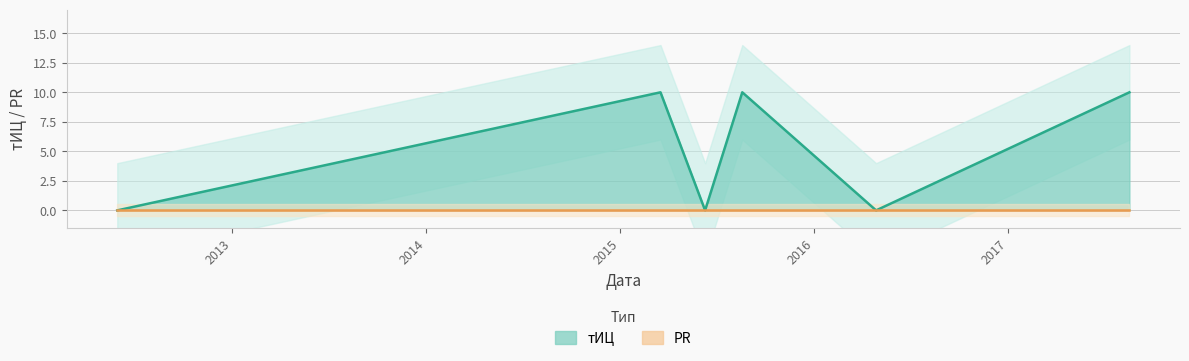

Does the chart have visible grid lines?

Yes